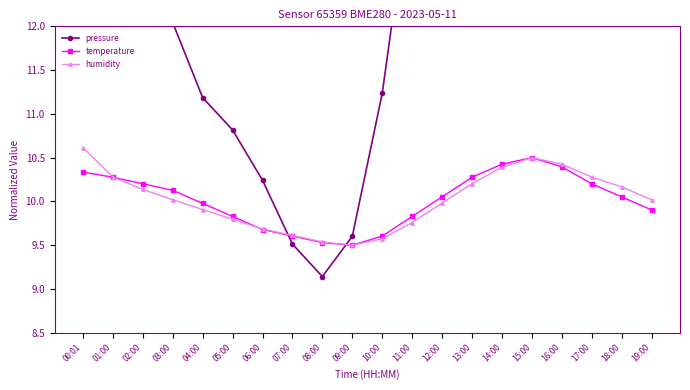

At which label does temperature first exceed 10?

00:01